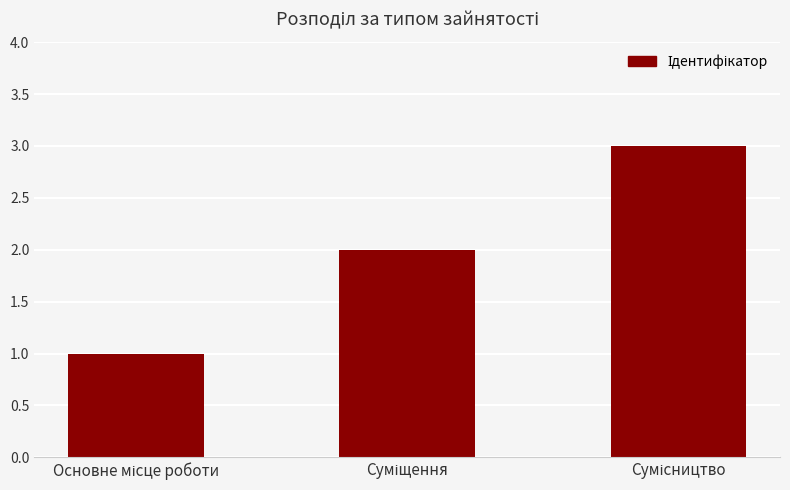

What is the sum of all values?

6